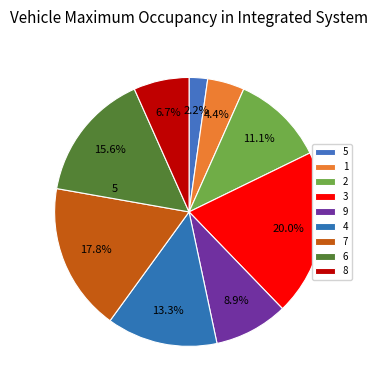

Count the number of slices in the pie.

9